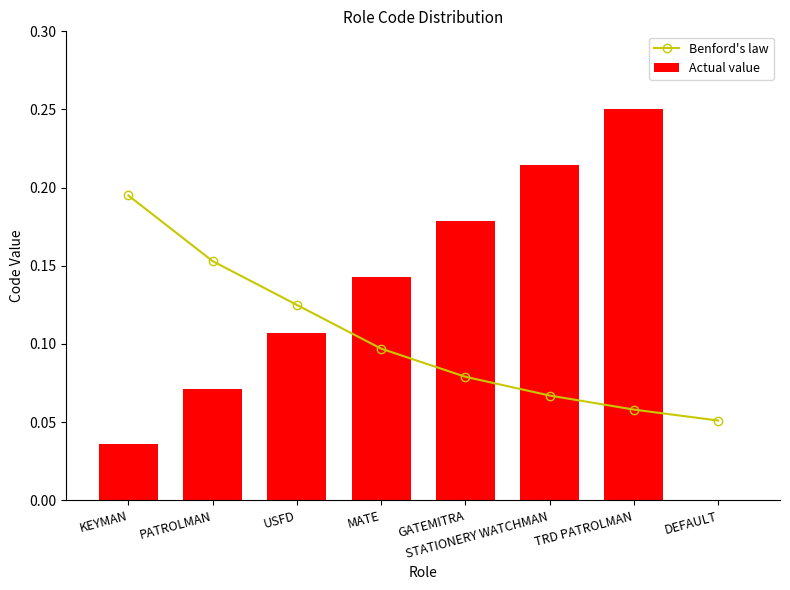

What is the sum of all Benford's law values?

0.8